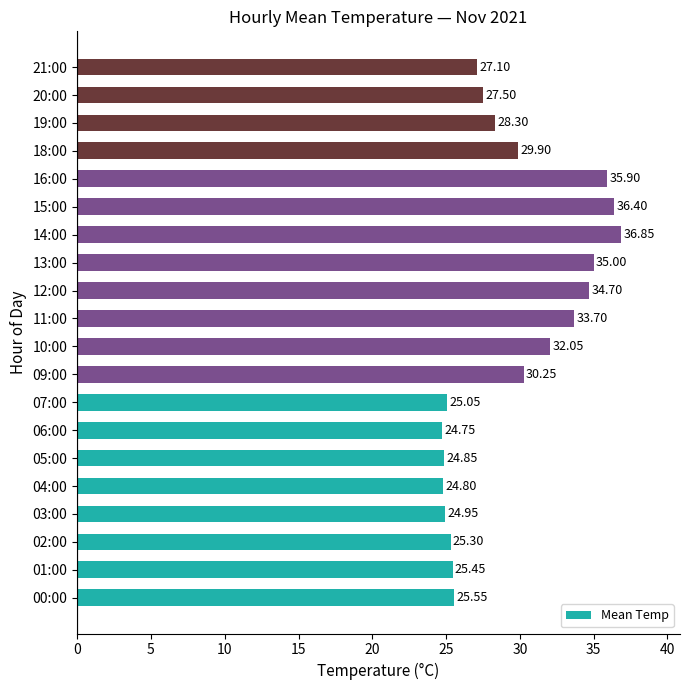

Does the chart contain stacked bars?

No